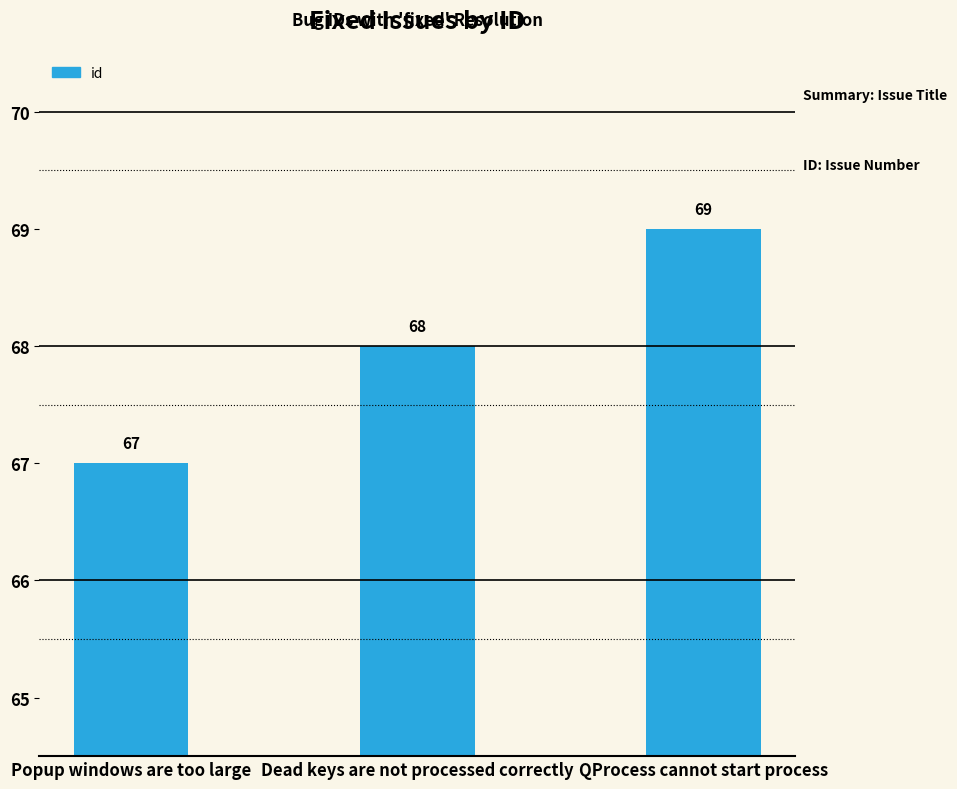

How many bars are there in total?

3